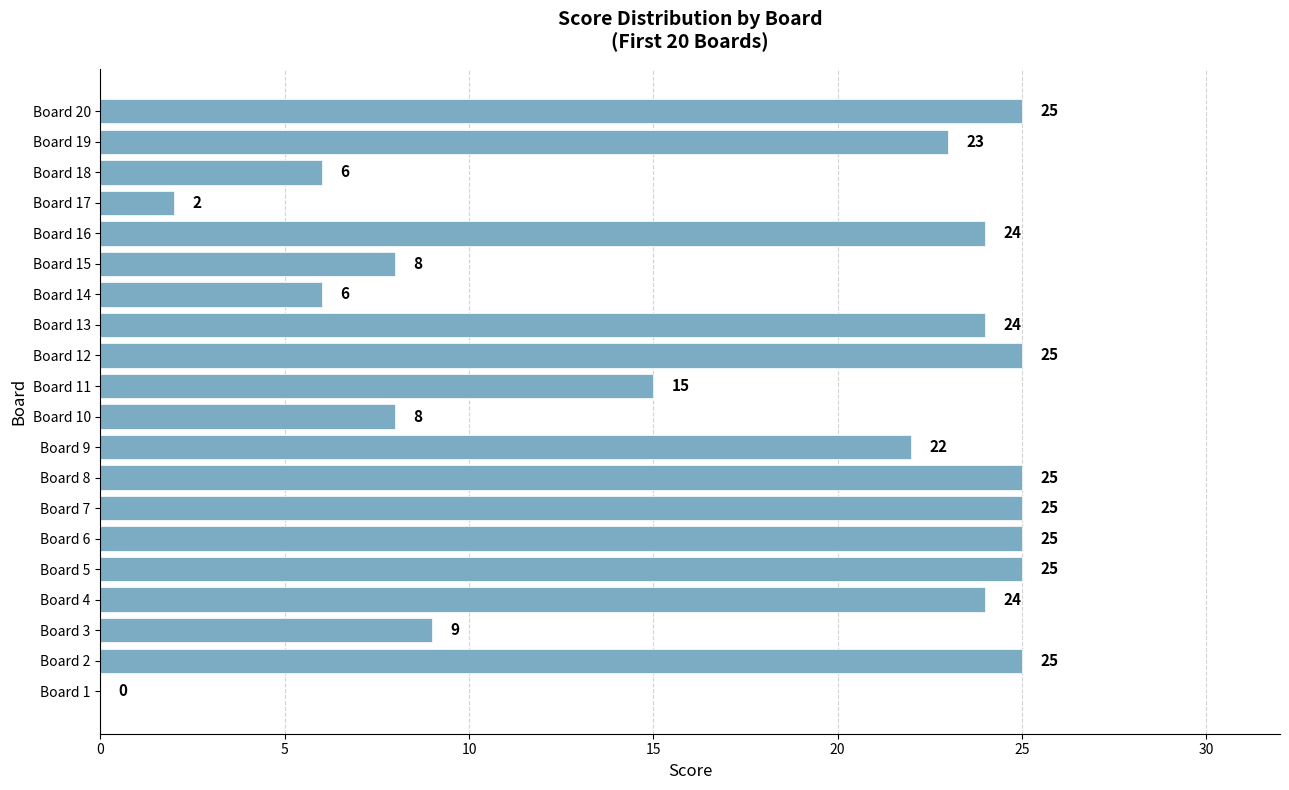

What is the greatest value displayed?

25